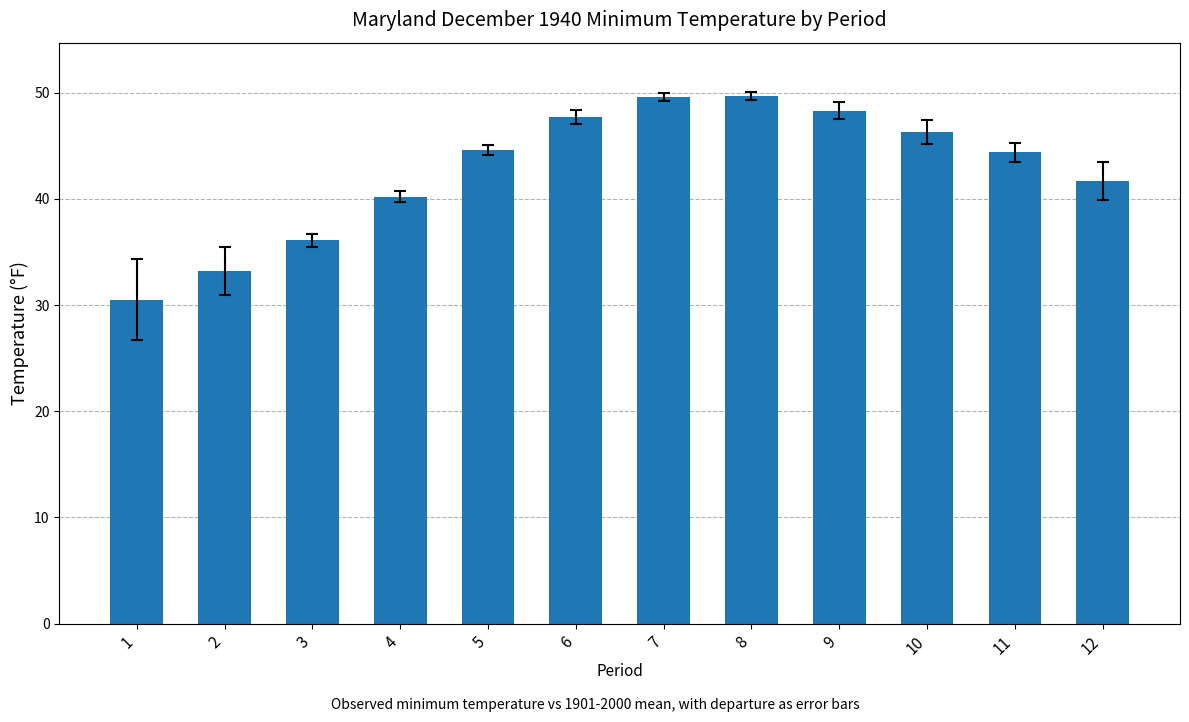

True or false: the data shows 44.4 at 11.

True